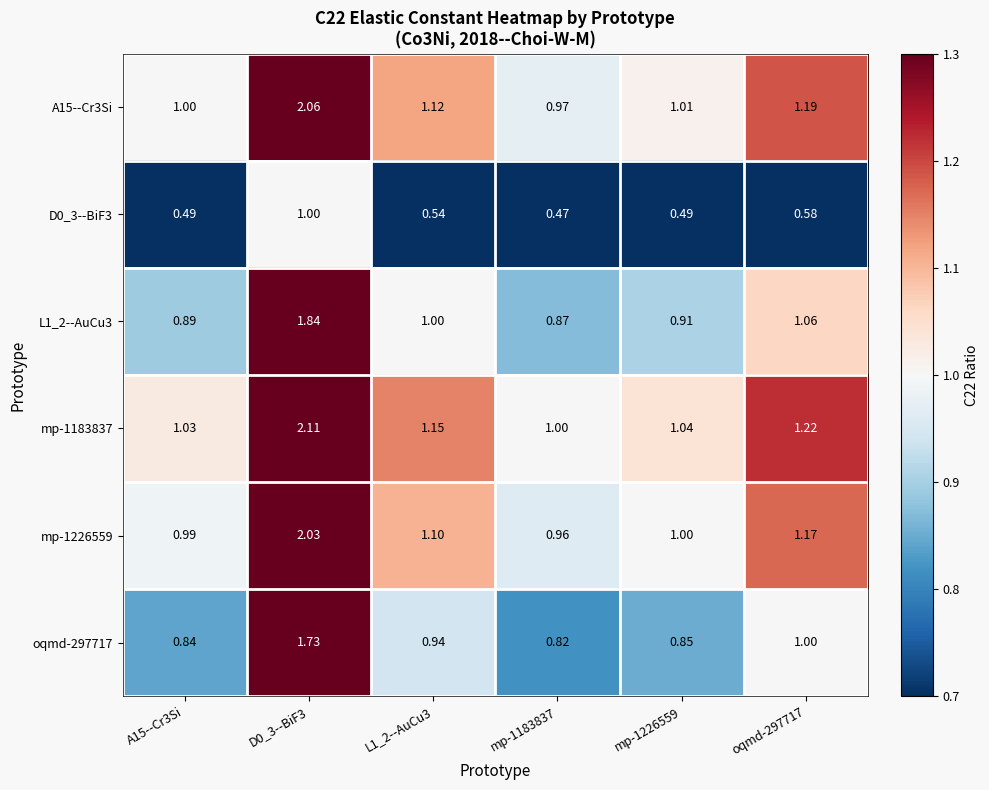

Is the value of L1_2--AuCu3 at D0_3--BiF3 greater than the value of oqmd-297717 at A15--Cr3Si?

Yes